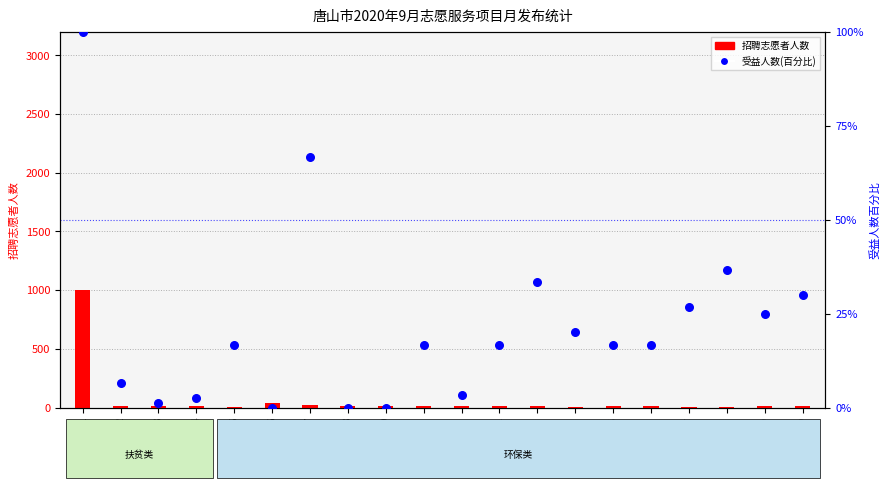

Which series has the widest spread of Y values?

招聘志愿者人数